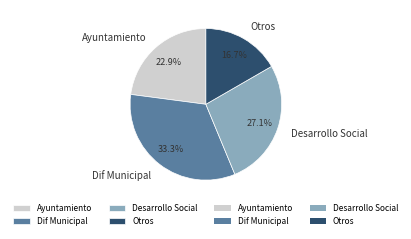

Is there a majority slice in this chart?

No